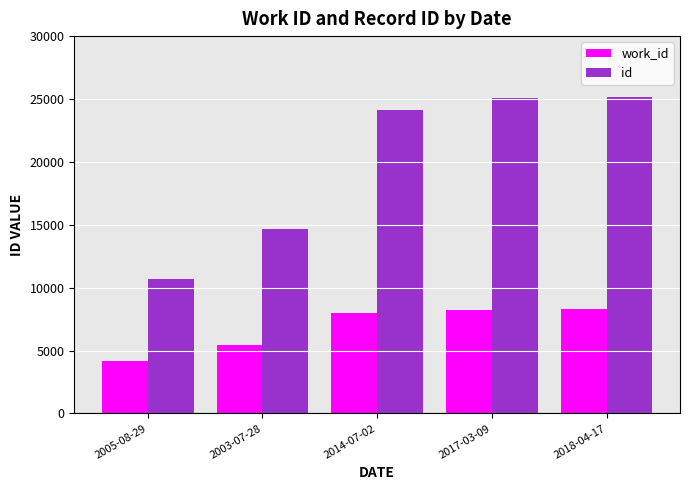

What are all the series names shown in the legend?

work_id, id